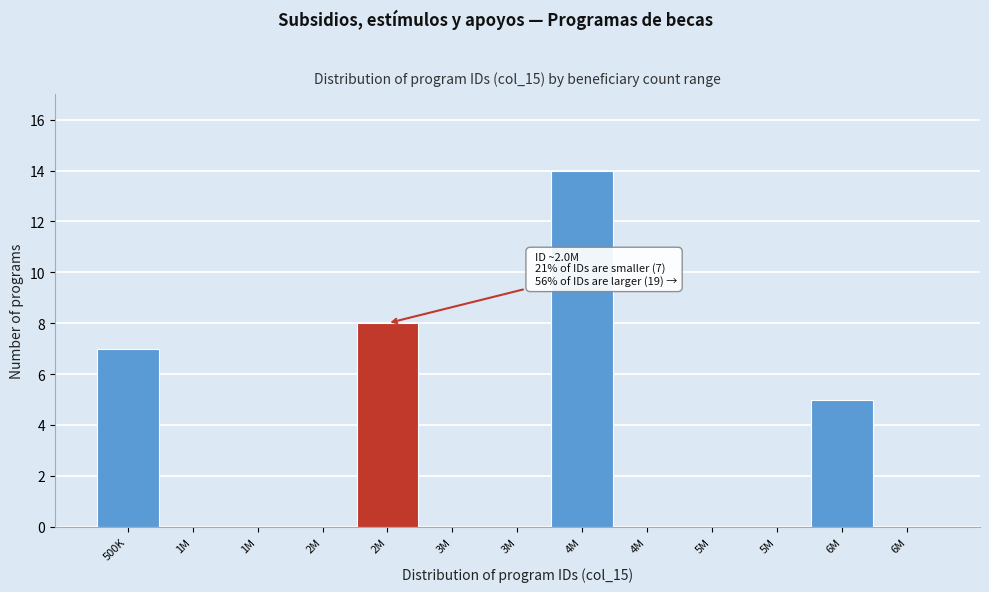

Are the bars horizontal?

No